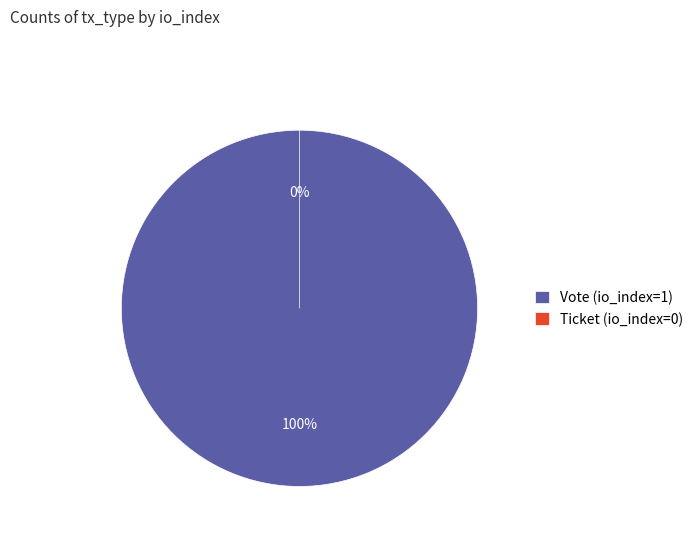

Rank the categories by value from highest to lowest.

Vote (io_index=1), Ticket (io_index=0)